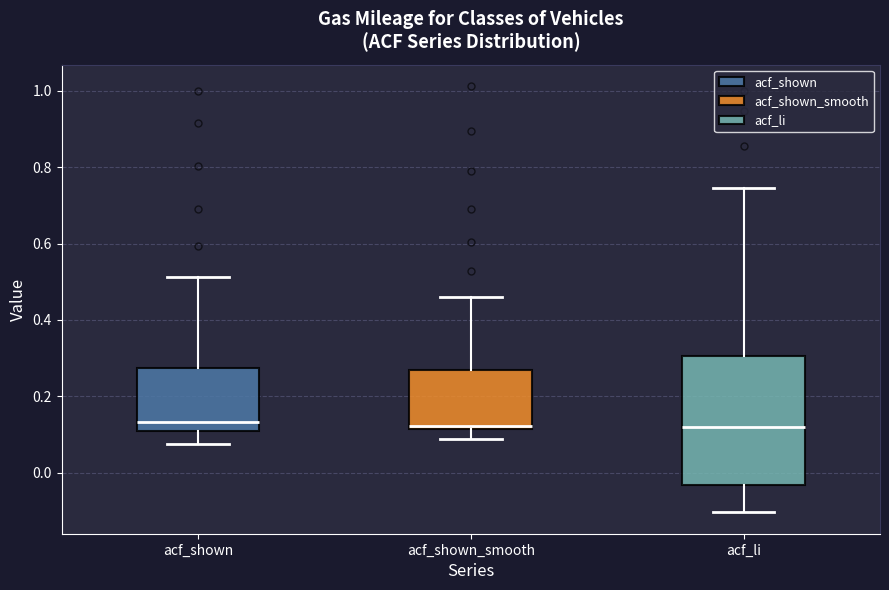

Reading left to right, read every box against the y-axis: the position of its median line, the range the box covers, and the ends of its whiskers. The values are not printed on the chart, so give them approximately, as read against the axis.

acf_shown: median 0.14, box 0.12 to 0.28, whiskers 0.08 to 0.52
acf_shown_smooth: median 0.12 (just above the box's lower edge), box 0.12 to 0.26, whiskers 0.08 to 0.46
acf_li: median 0.12, box -0.04 to 0.30, whiskers -0.10 to 0.74